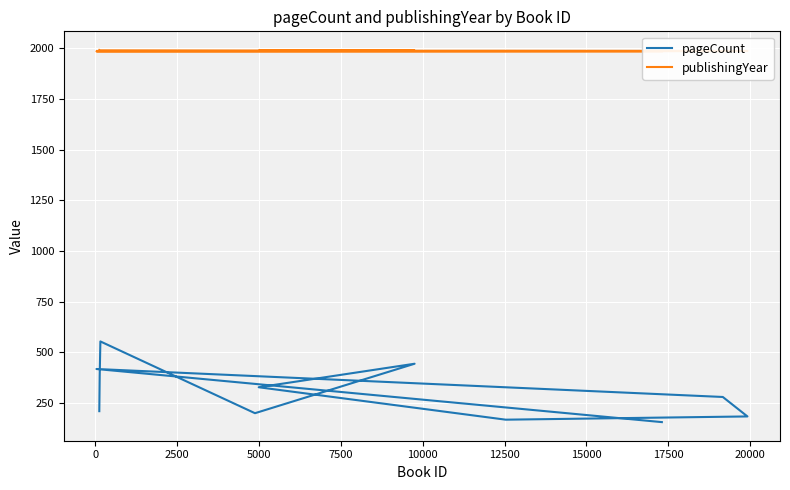

How many lines are shown in the chart?

2